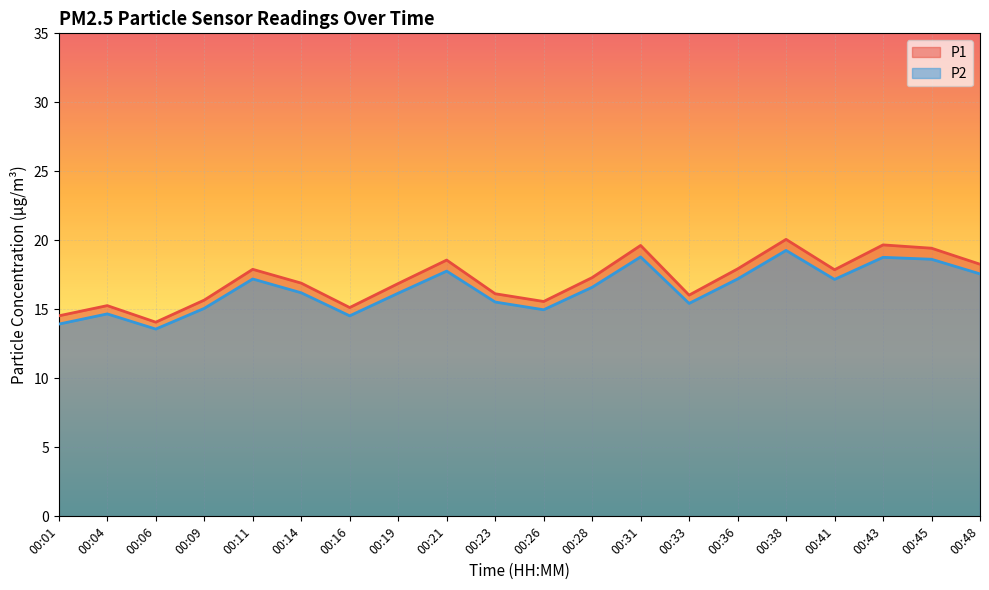

What is the difference between the maximum and minimum values in the P2 series?

5.7